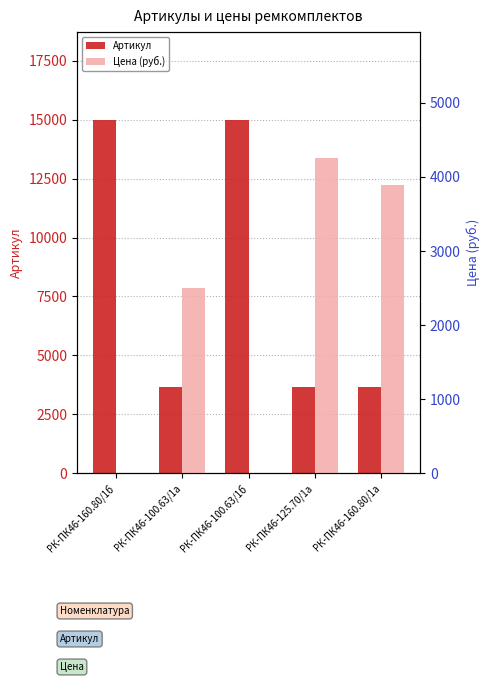

Read the Цена (руб.) value at РК-ПК46-100.63/1а.

2504.7